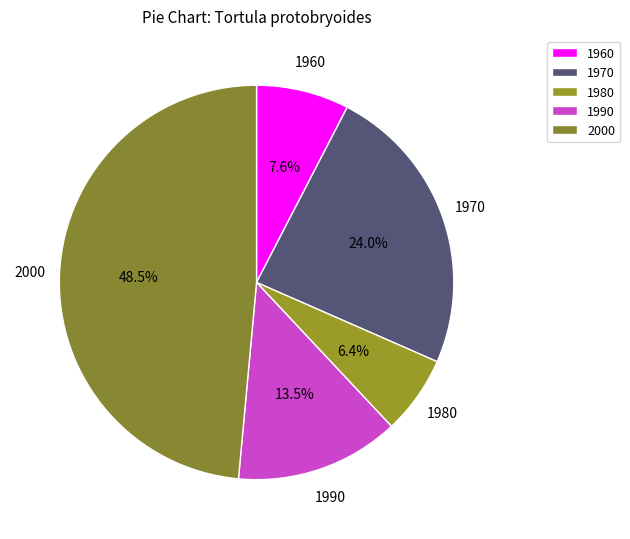

Between 1960 and 2000, which is larger?

2000